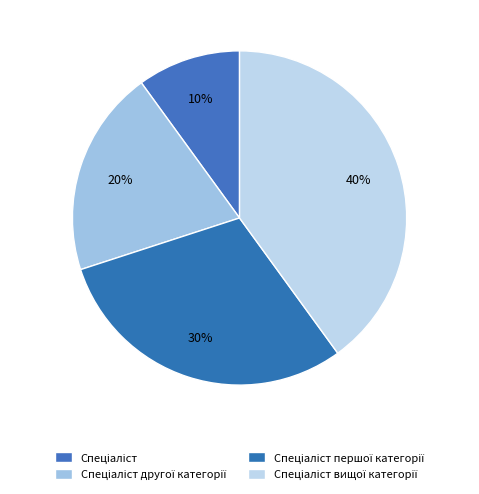

What is the smallest slice in the pie chart?

Спеціаліст